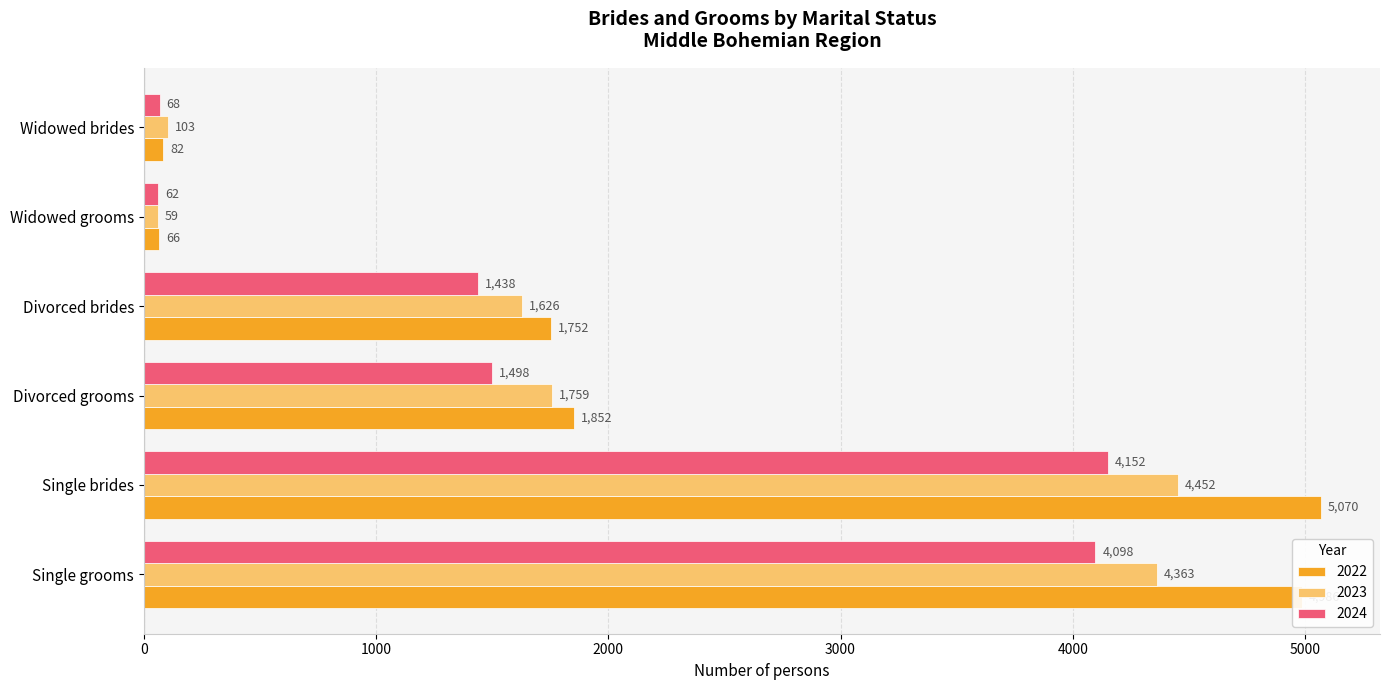

Which series has the largest range (max minus min)?

2022